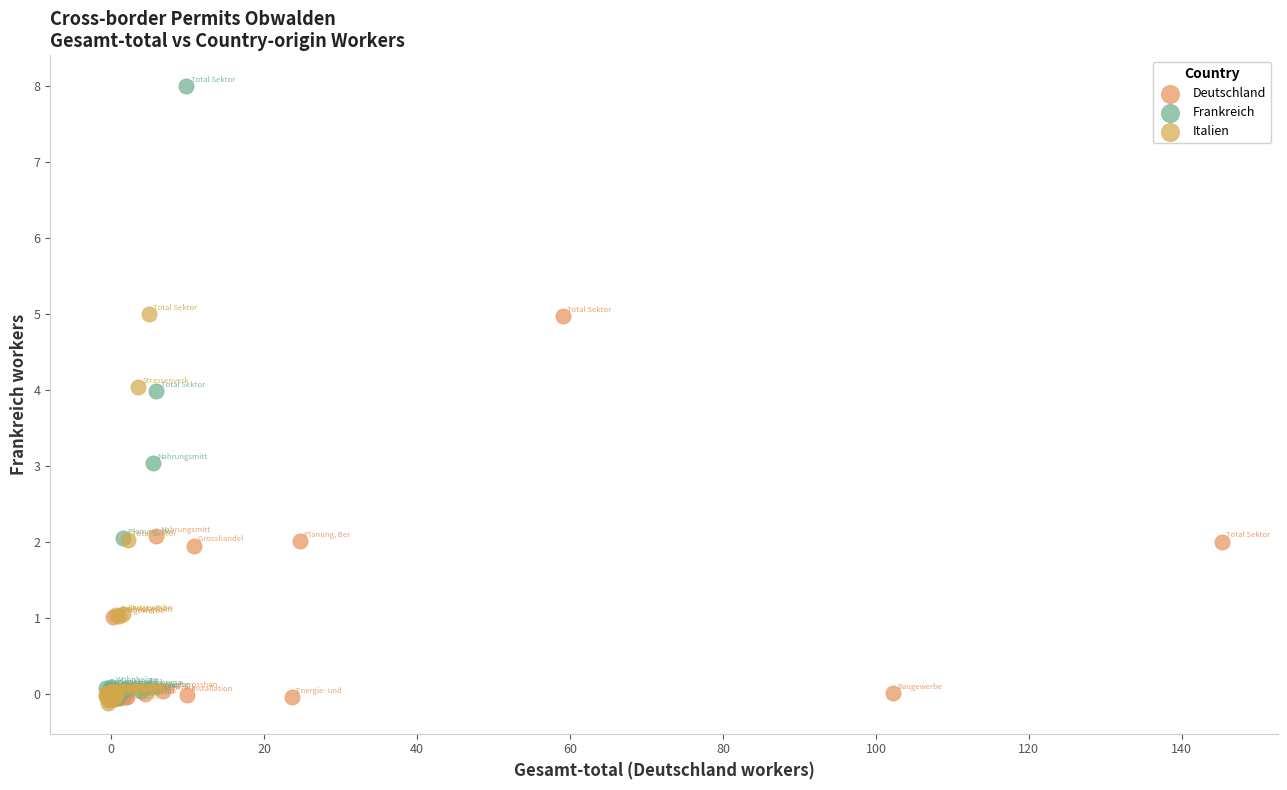

Which series reaches the maximum Y coordinate?

Frankreich